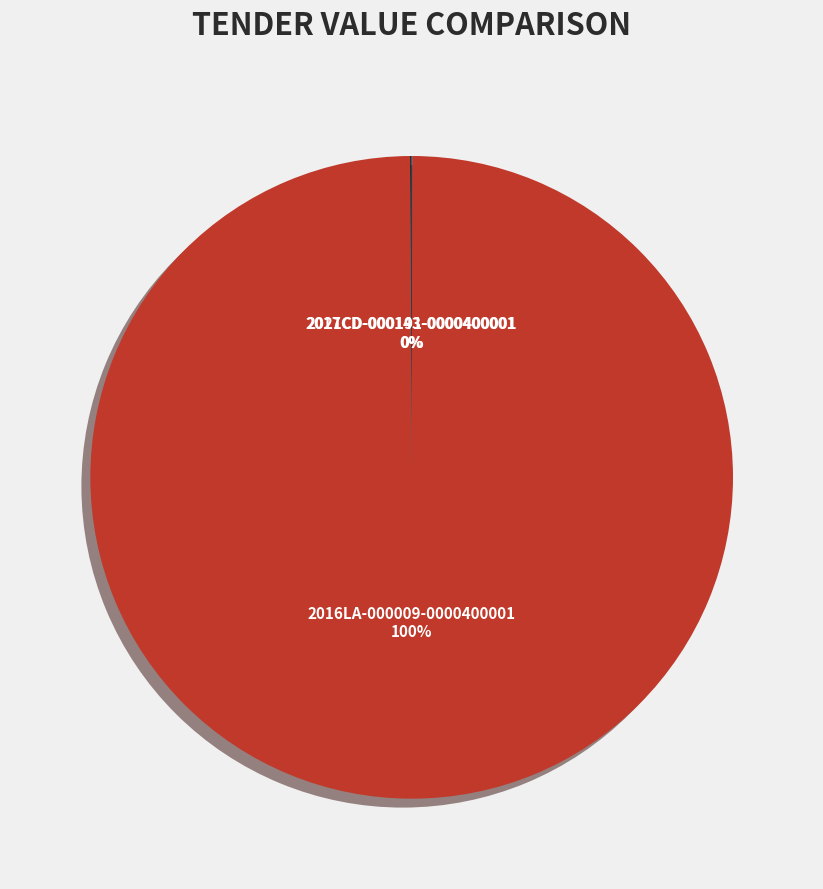

Which slice is the largest?

2016LA-000009-0000400001